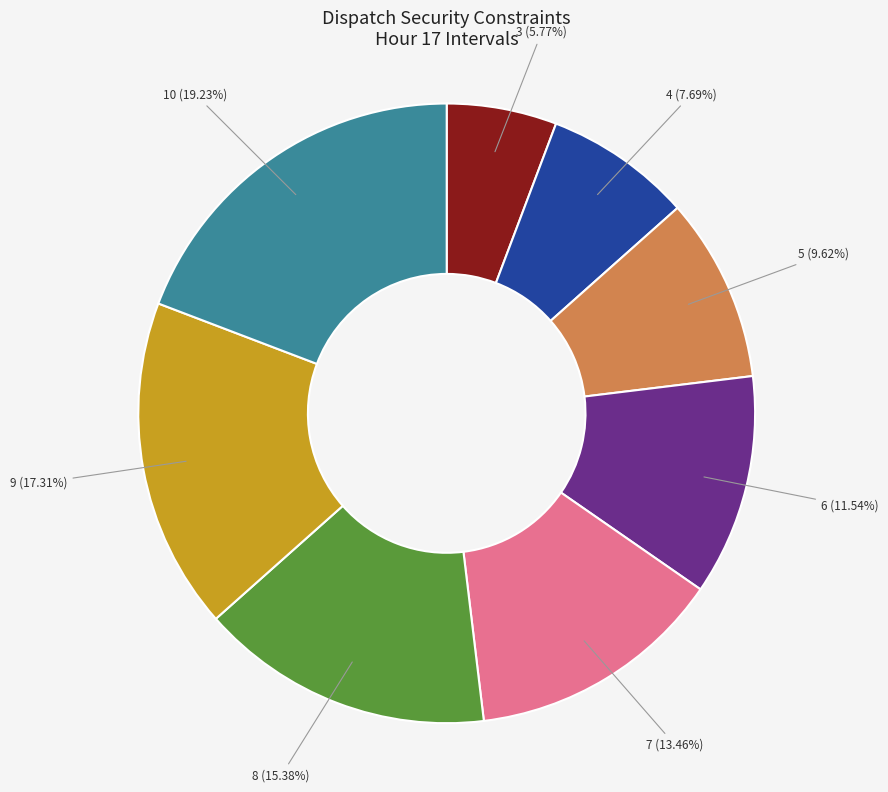

Is there any slice that represents more than half of the pie?

No